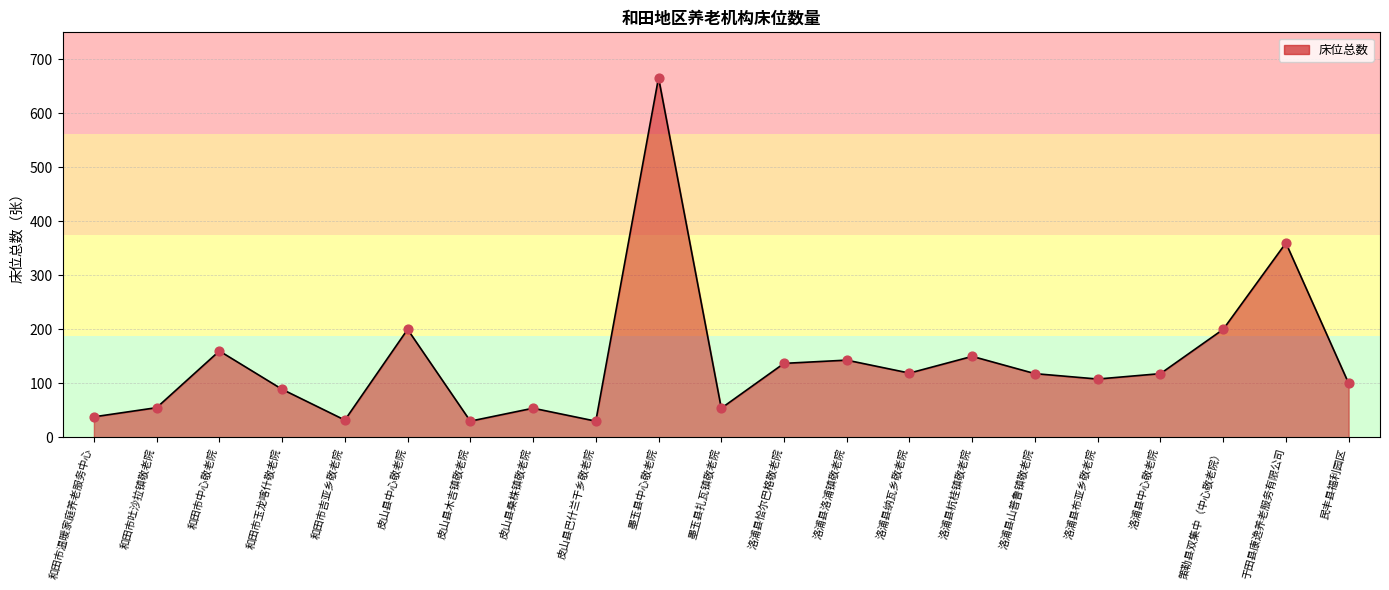

Approximately how many times larger is the value at 墨玉县扎瓦镇敬老院 compared to 皮山县木吉镇敬老院?

1.8